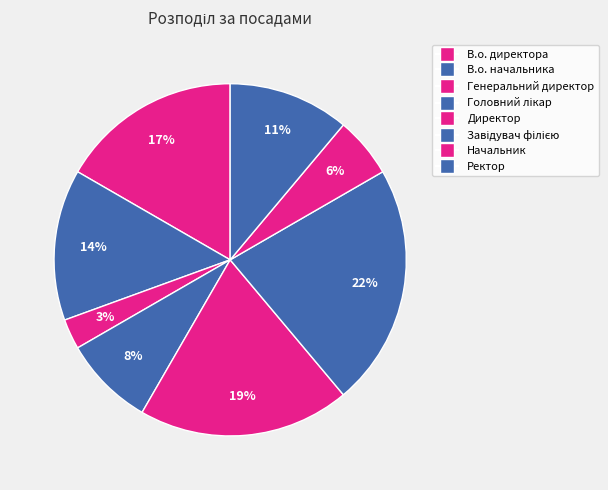

How many segments does this pie chart have?

8